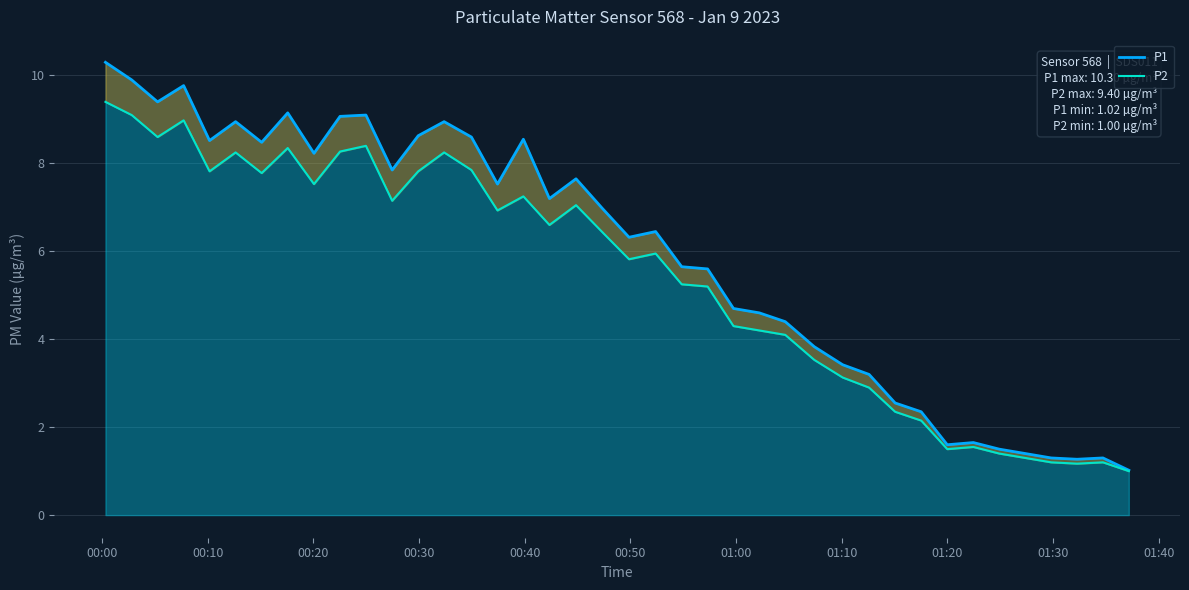

True or false: P1 and P2 cross at least once.

False